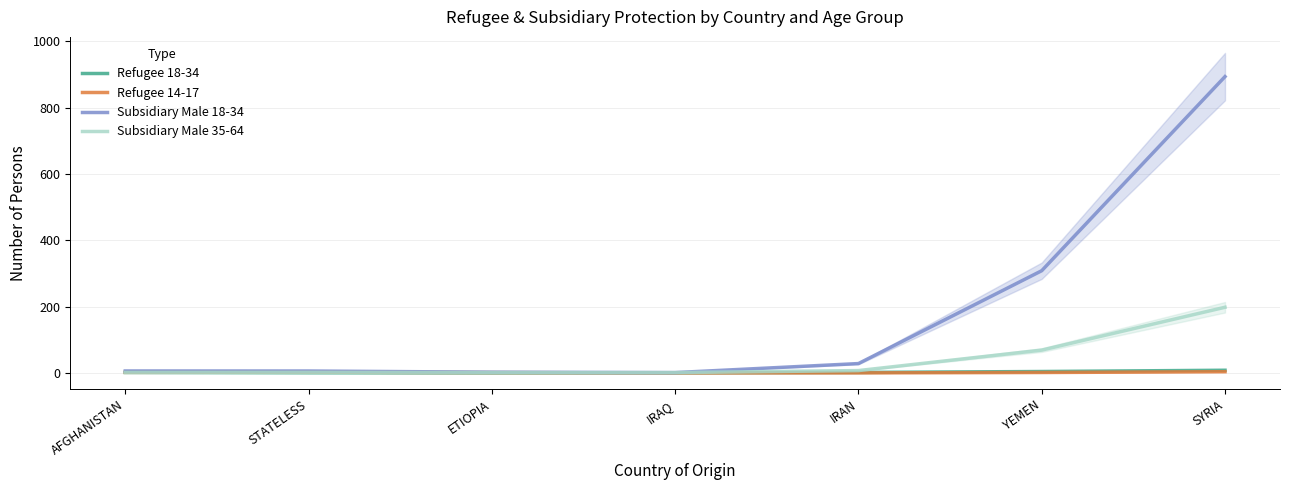

At which label does Subsidiary Male 18-34 first exceed 5?

AFGHANISTAN